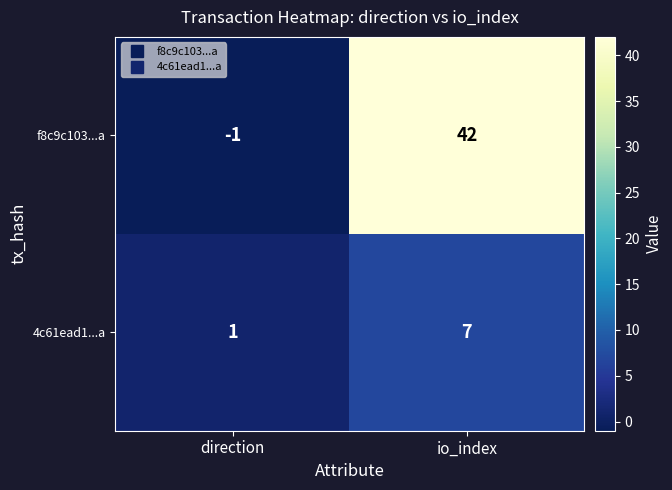

How many data points does each series have?

2